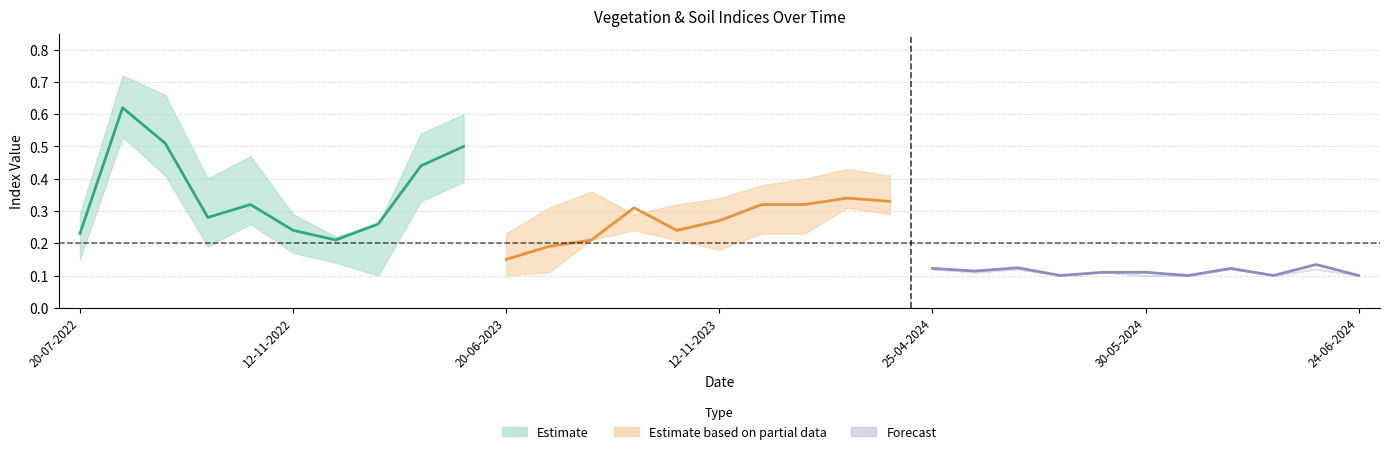

How many ndvi values are between 0 and 1?

31